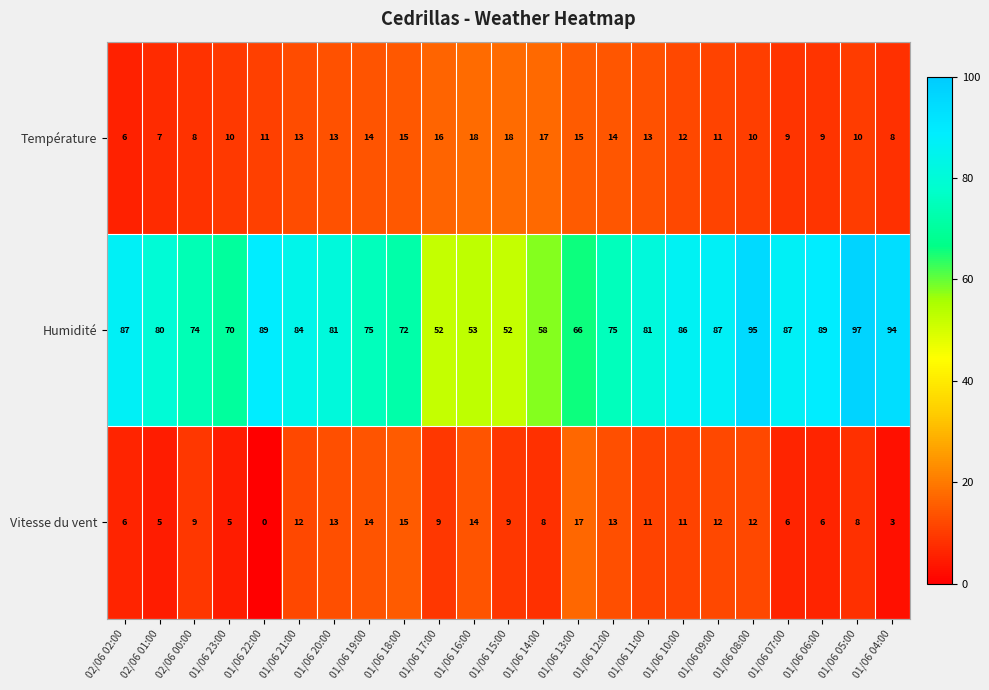

Rank the series by their maximum value, from lowest to highest.

Vitesse du vent, Température, Humidité